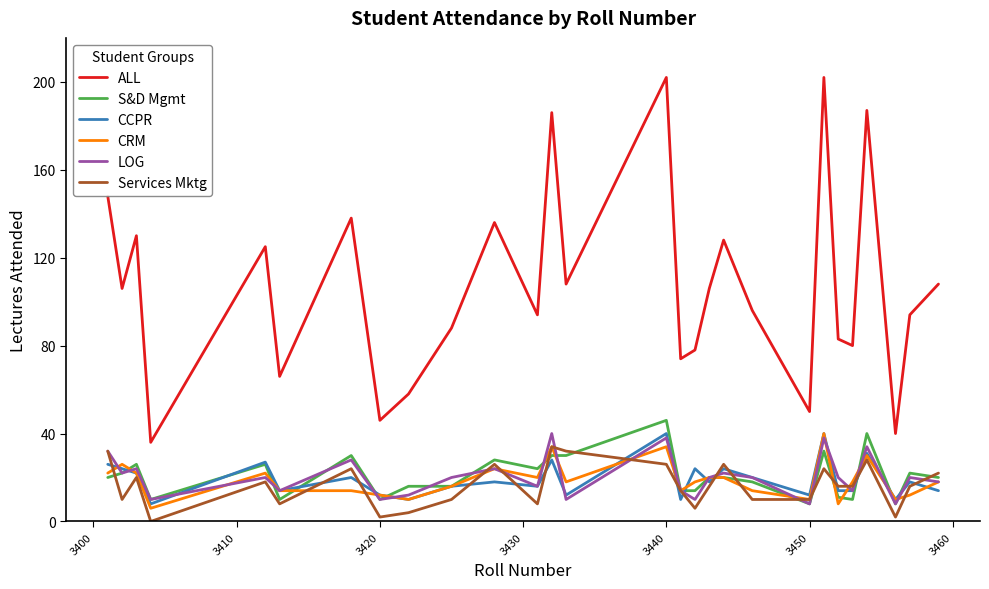

What is the highest value of the ALL series?

202